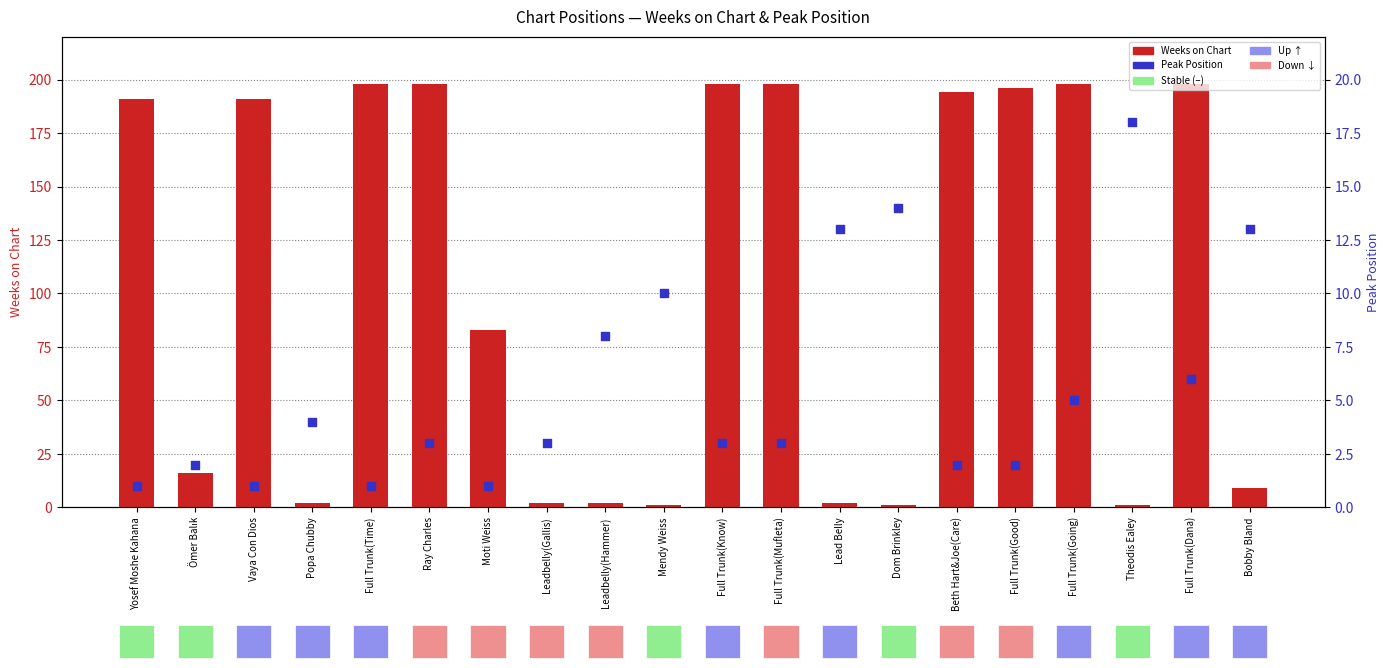

What is the total value across all series at Full Trunk(Going)?

203